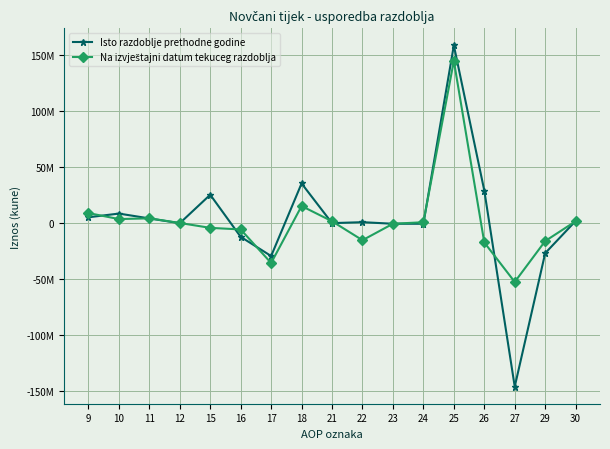

True or false: Isto razdoblje prethodne godine has more than 2 interior local peaks.

True